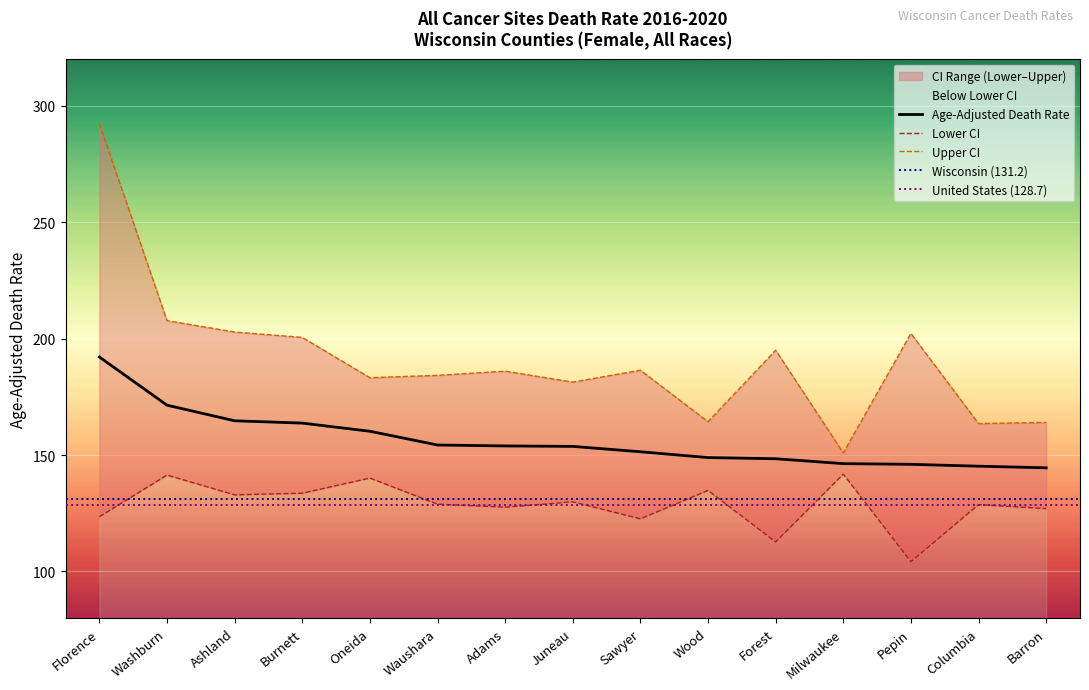

Which has a higher value, Milwaukee or Oneida?

Oneida